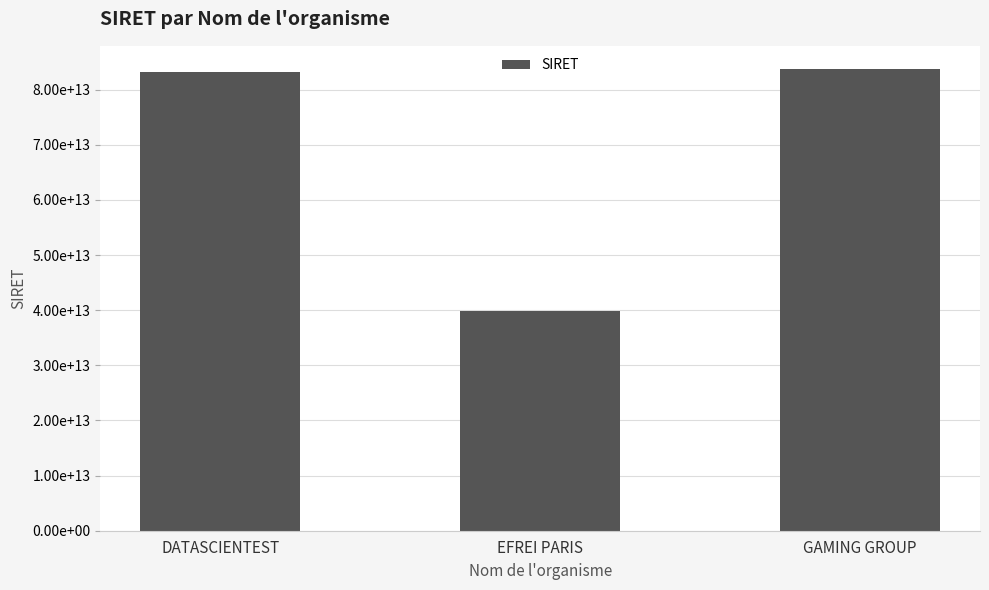

Where does the data first go above 83145006900024?

GAMING GROUP